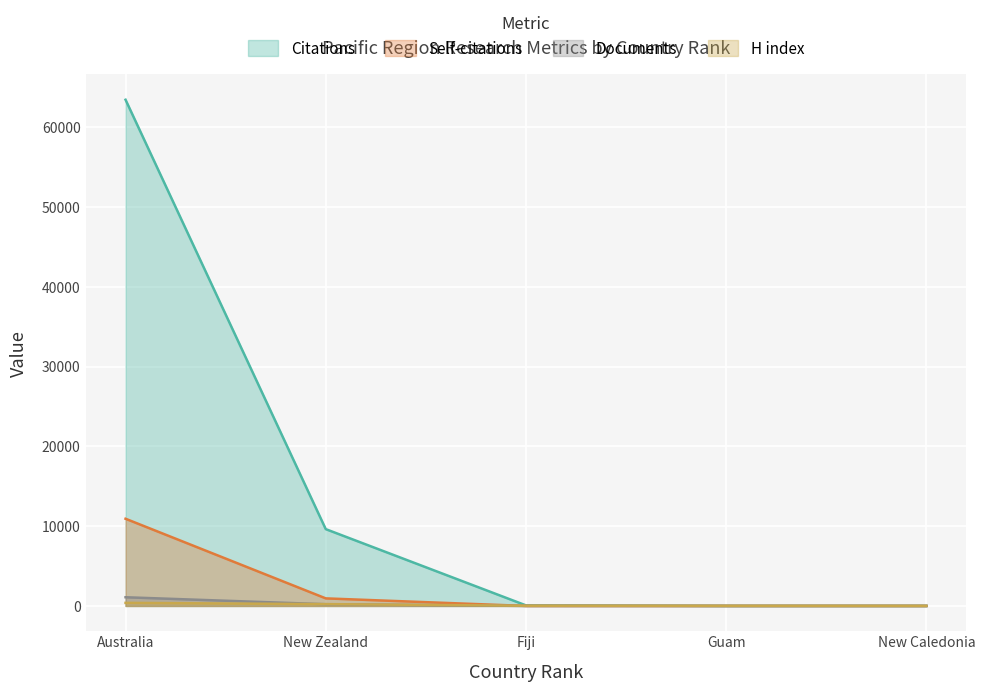

What are all the series names shown in the legend?

Citations, Self-citations, Documents, H index